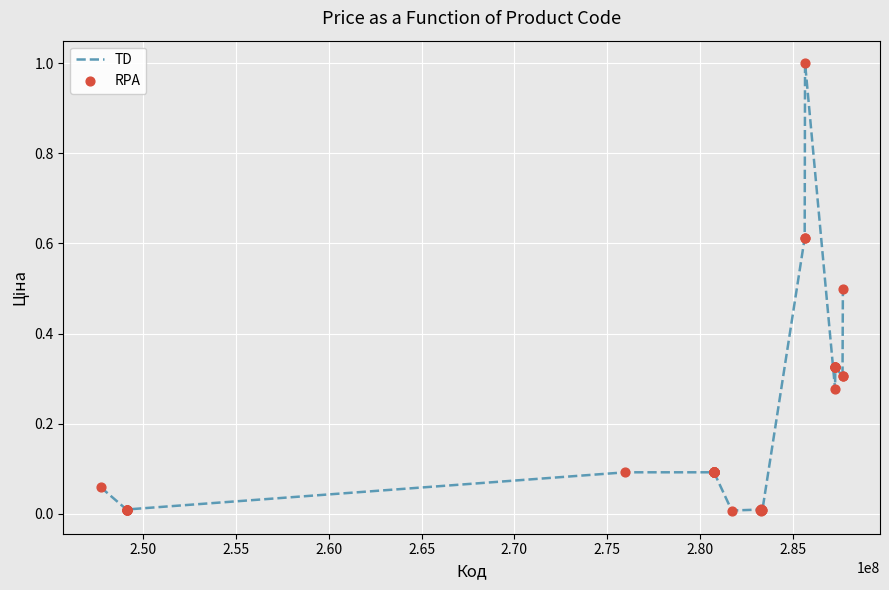

How many lines are shown in the chart?

1